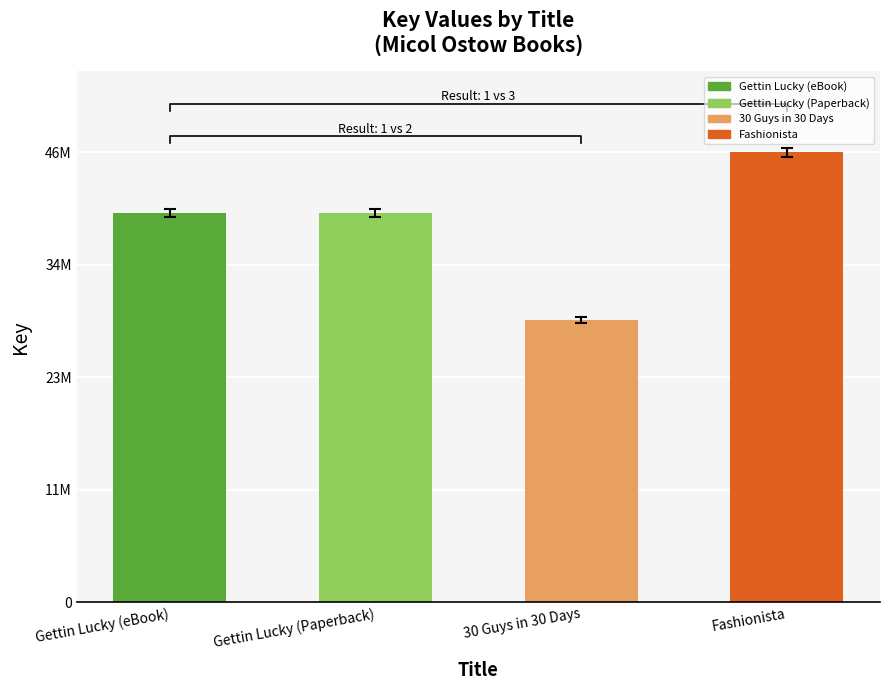

What is the ratio of the value at Fashionista to the value at Gettin Lucky (Paperback)?

1.2